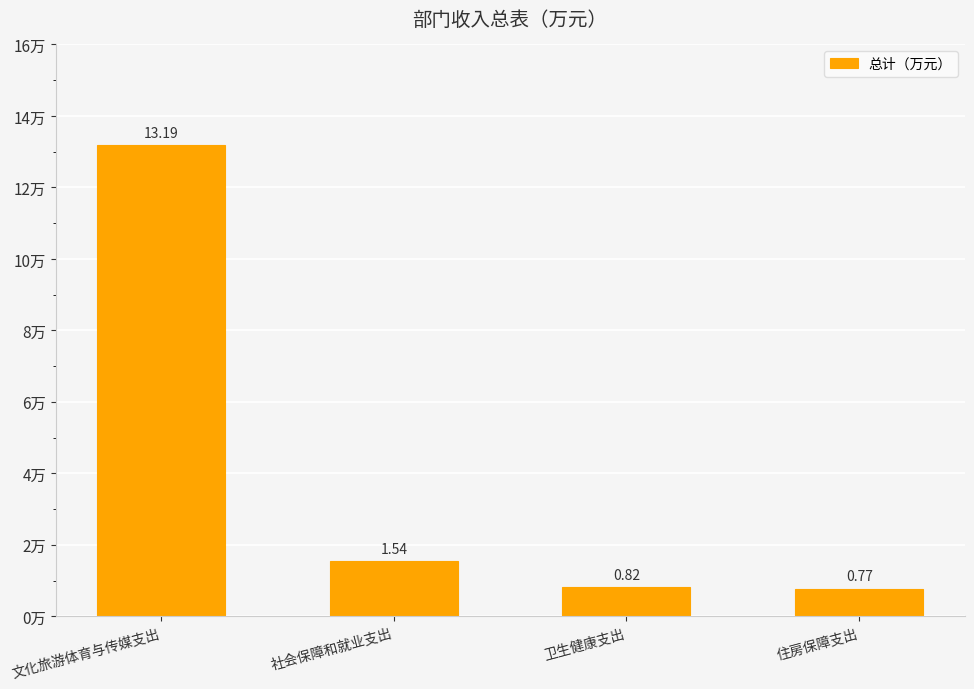

Where is the data nearest to the value 6?

社会保障和就业支出